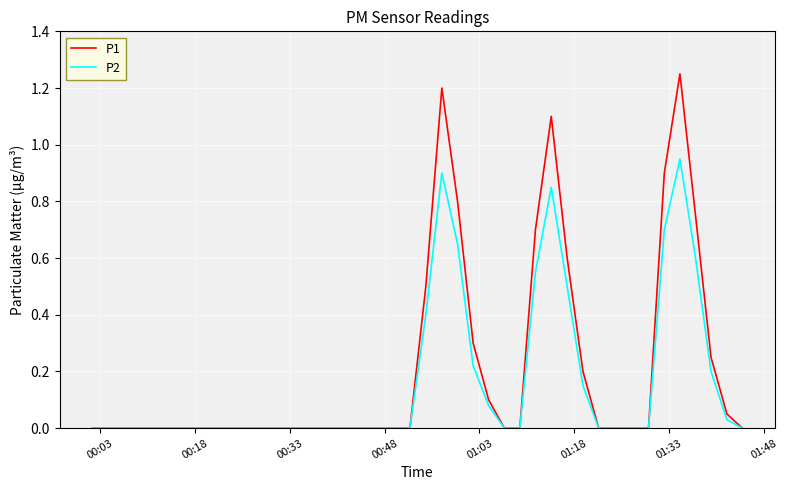

Which series has the widest spread of values?

P1